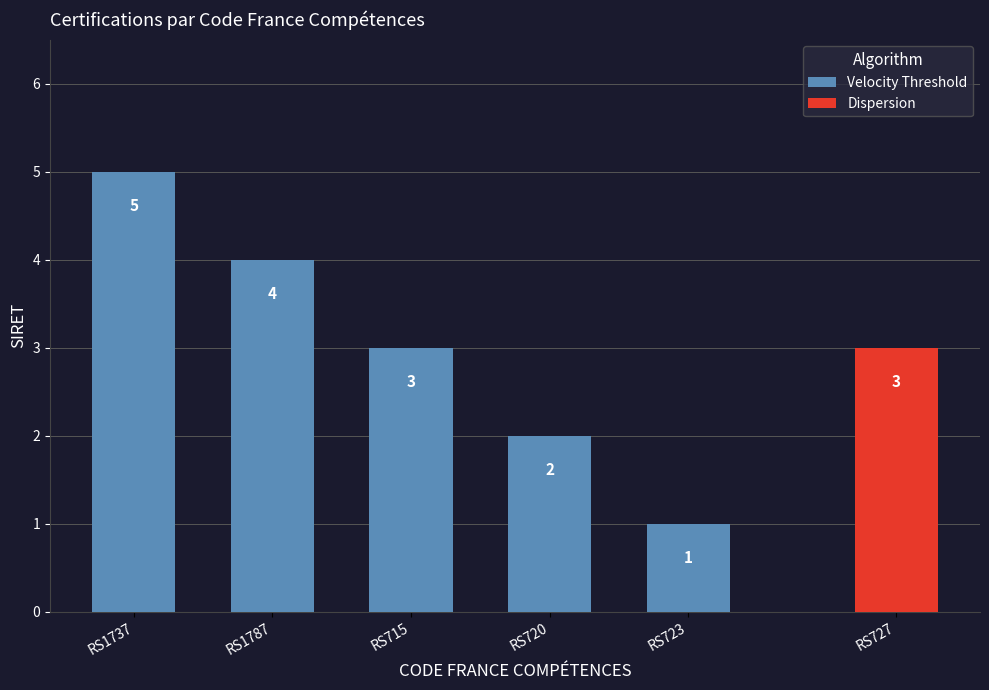

What is the average value?

3